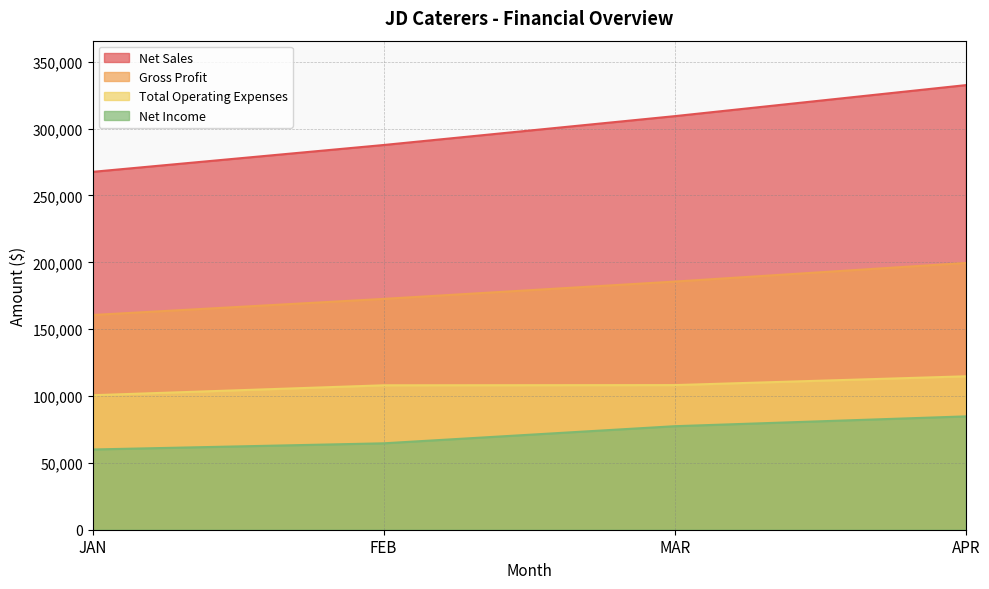

Reading left to right, what are all the values shown in this chart?

Net Sales: JAN=267690	FEB=287767	MAR=309349	APR=332550
Gross Profit: JAN=160614	FEB=172660	MAR=185609	APR=199530
Total Operating Expenses: JAN=100603	FEB=108028	MAR=108180	APR=114757
Net Income: JAN=60011	FEB=64632	MAR=77429	APR=84773